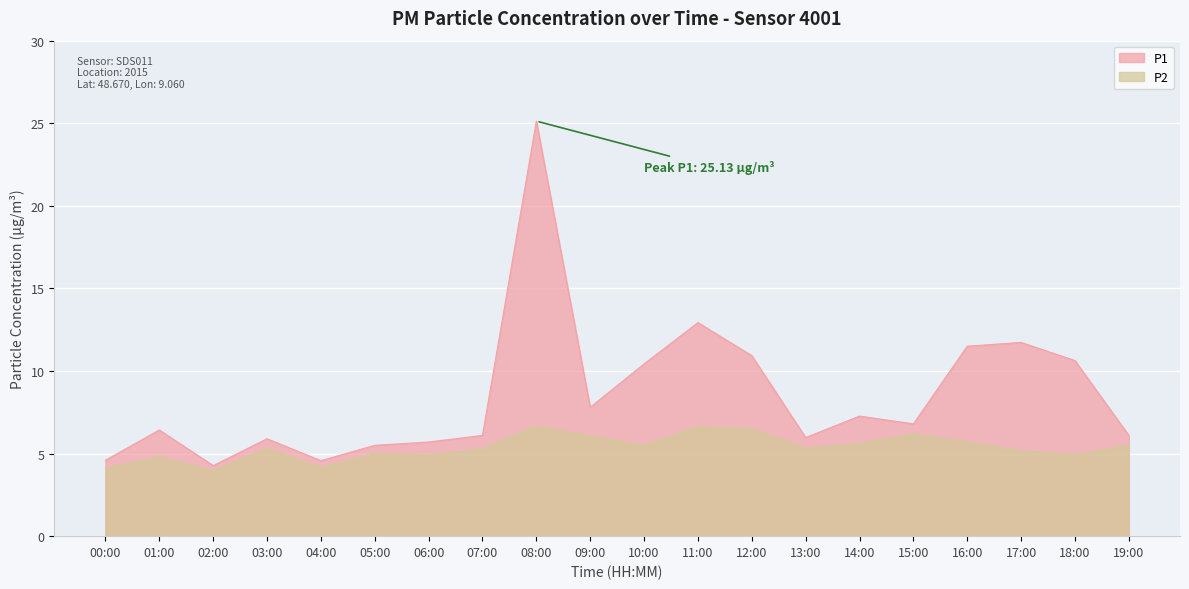

At how many categories does at least one series exceed 9?

7